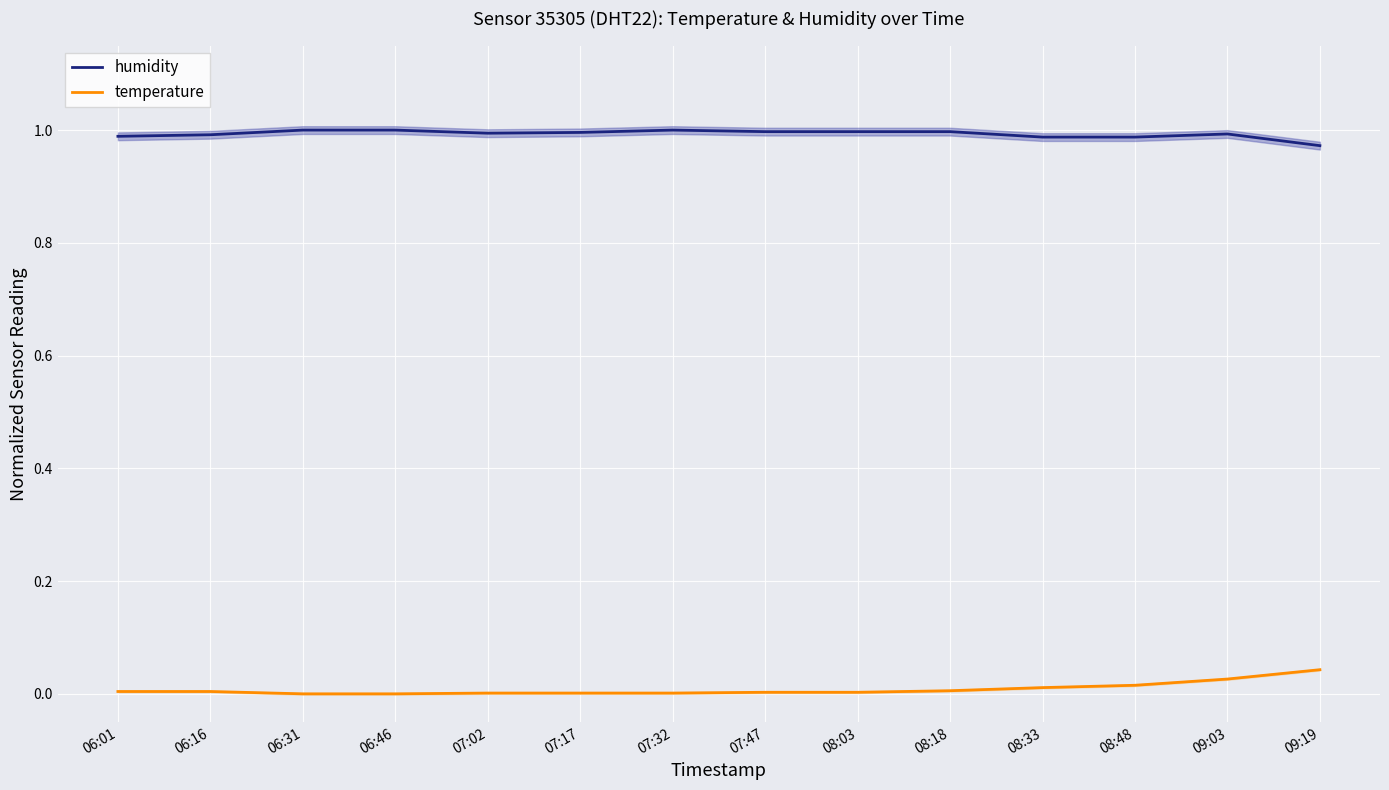

Rank the categories by humidity value from lowest to highest.

09:19, 08:33, 08:48, 06:01, 06:16, 09:03, 07:02, 07:17, 07:47, 08:03, 08:18, 06:31, 06:46, 07:32